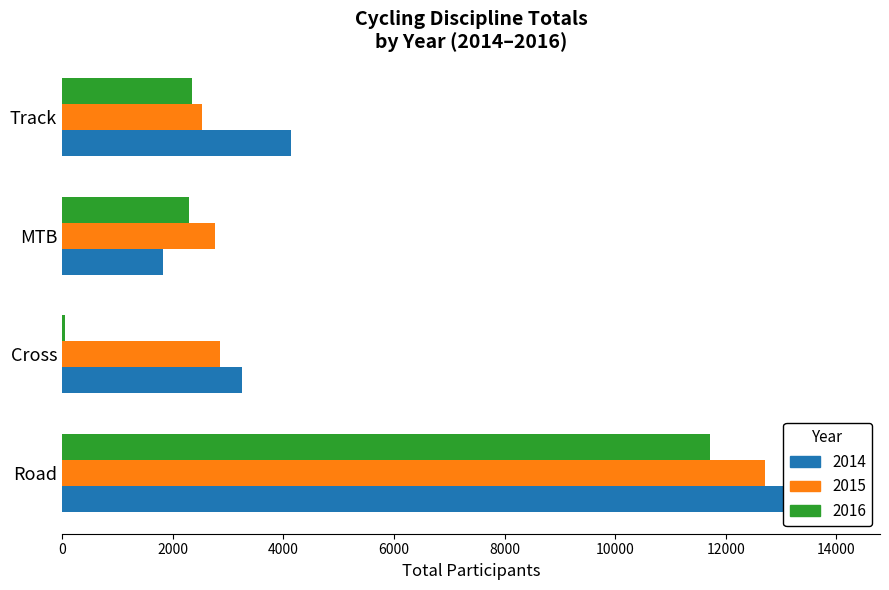

How many bars are there in each group?

3